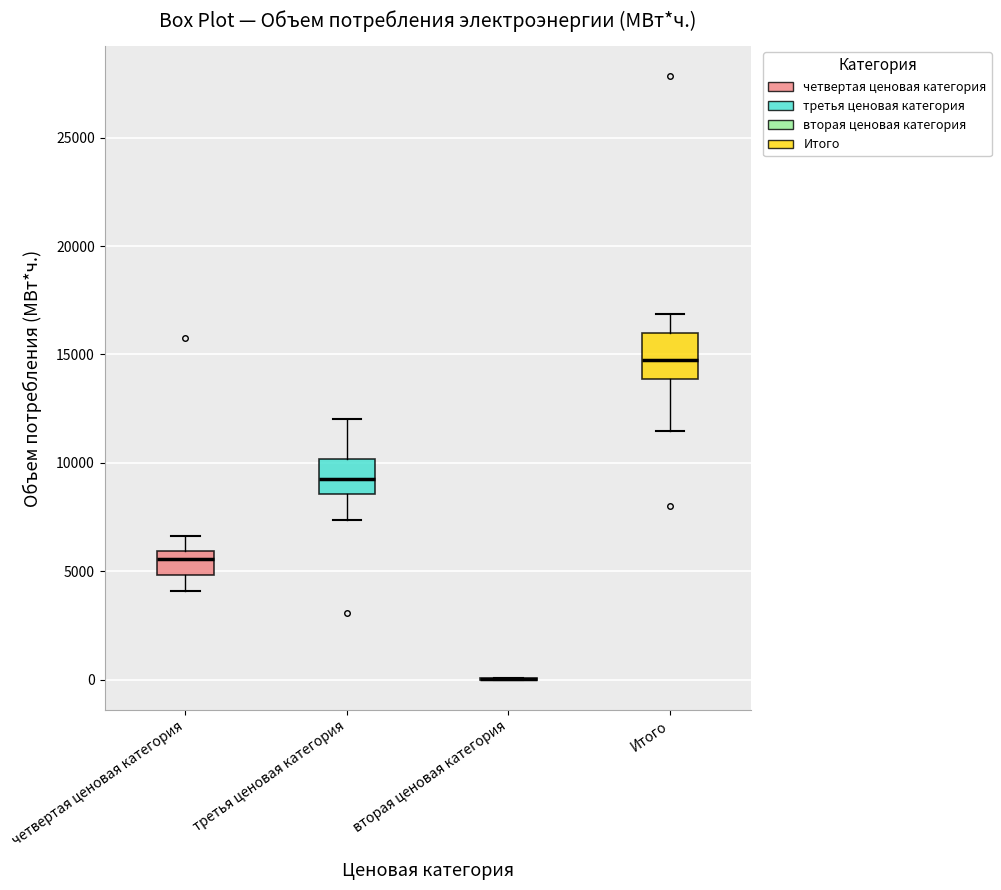

Reading left to right, read every box against the y-axis: the position of its median line, the range the box covers, and the ends of its whiskers. The values are not printed on the chart, so give them approximately, as read against the axis.

четвертая ценовая категория: median 5500, box 5000 to 6000, whiskers 4000 to 6500
третья ценовая категория: median 9500, box 8500 to 10000, whiskers 7500 to 12000
вторая ценовая категория: box collapsed to a line at 0, whiskers 0 to 0
Итого: median 15000, box 14000 to 16000, whiskers 11500 to 17000